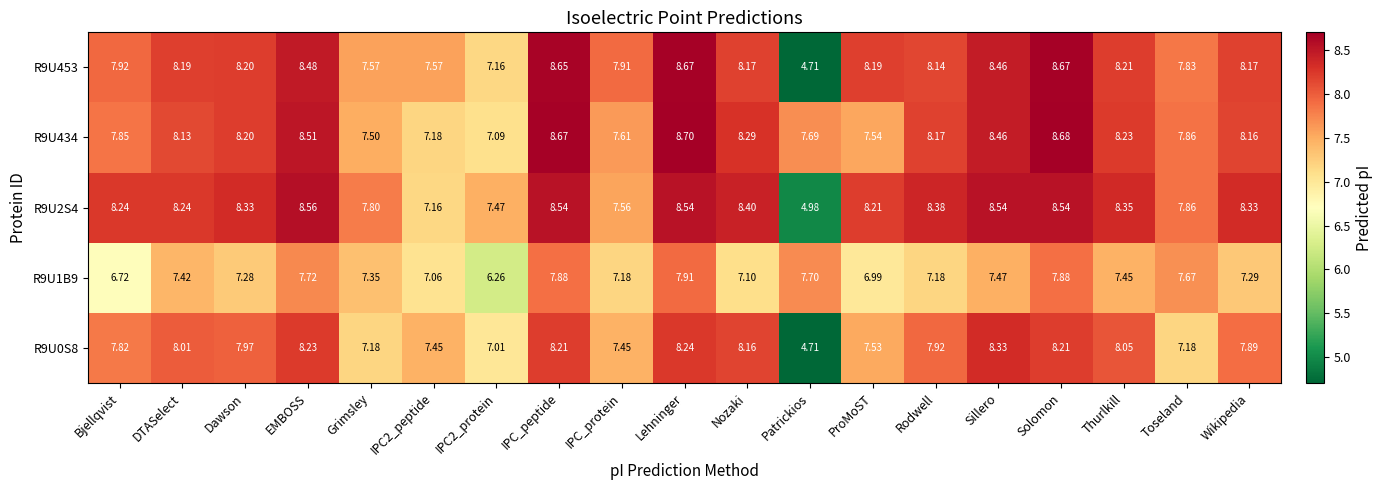

Which label corresponds to the smallest value in the chart?

Patrickios